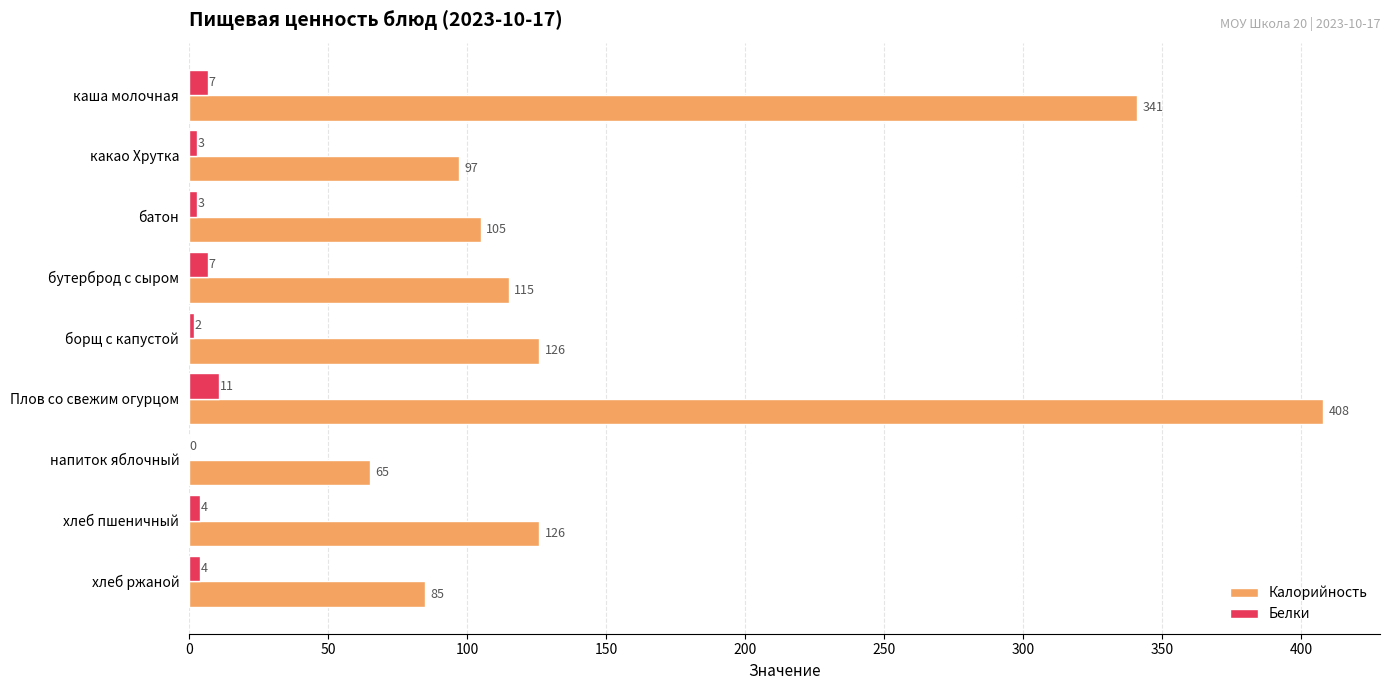

What is the average value of the Калорийность series?

163